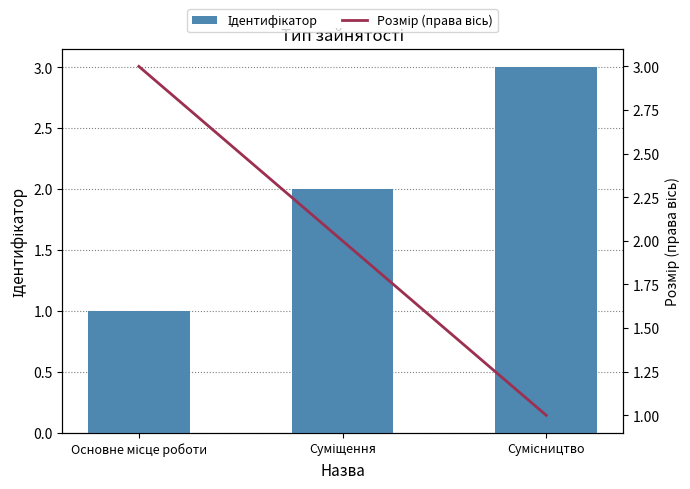

Is it true that Ідентифікатор equals 3 at Суміщення?

False